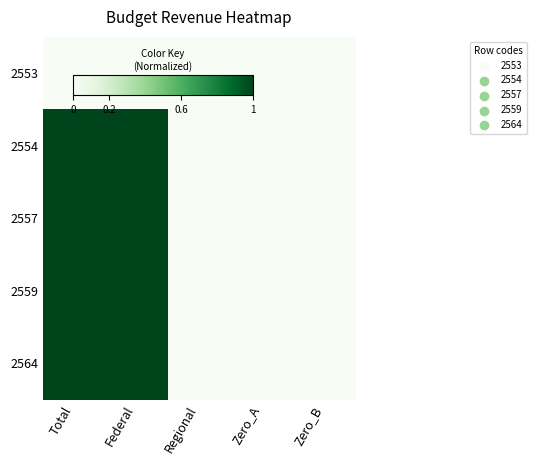

Which has a higher value, Federal or Zero_A?

Federal